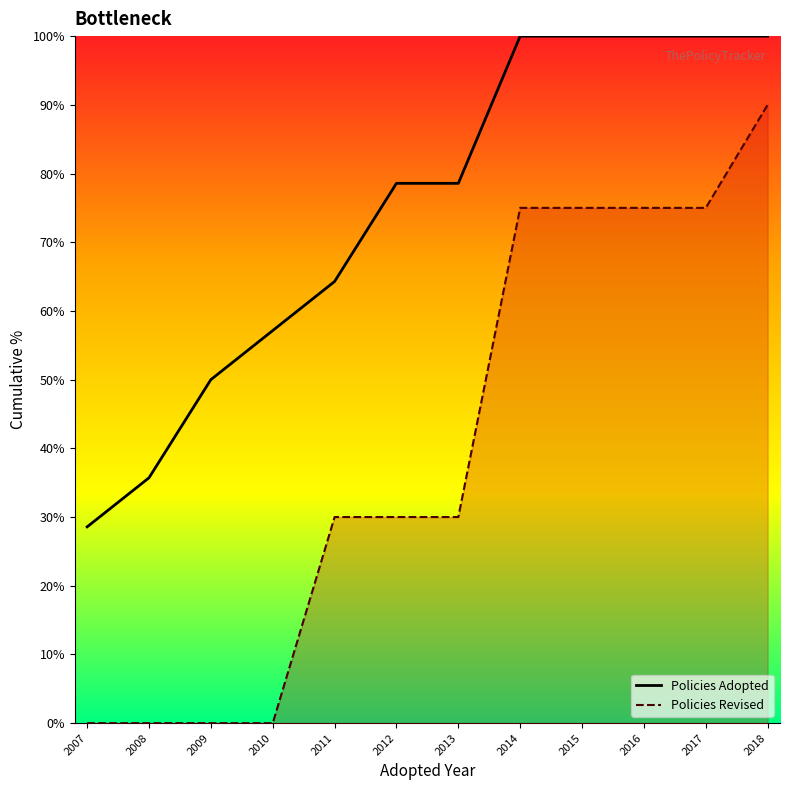

Is the value of Policies Revised at 2014 greater than the value of Policies Adopted at 2011?

Yes